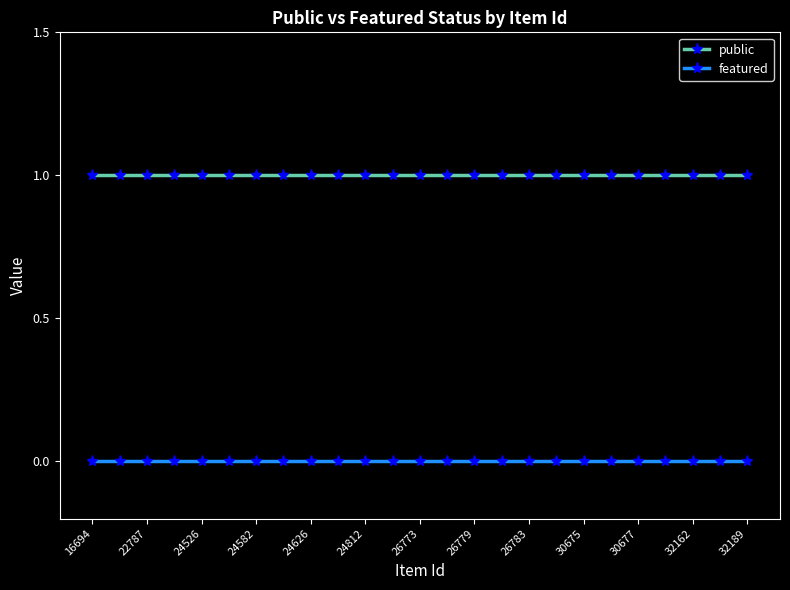

Rank the series by their maximum value, from highest to lowest.

public, featured